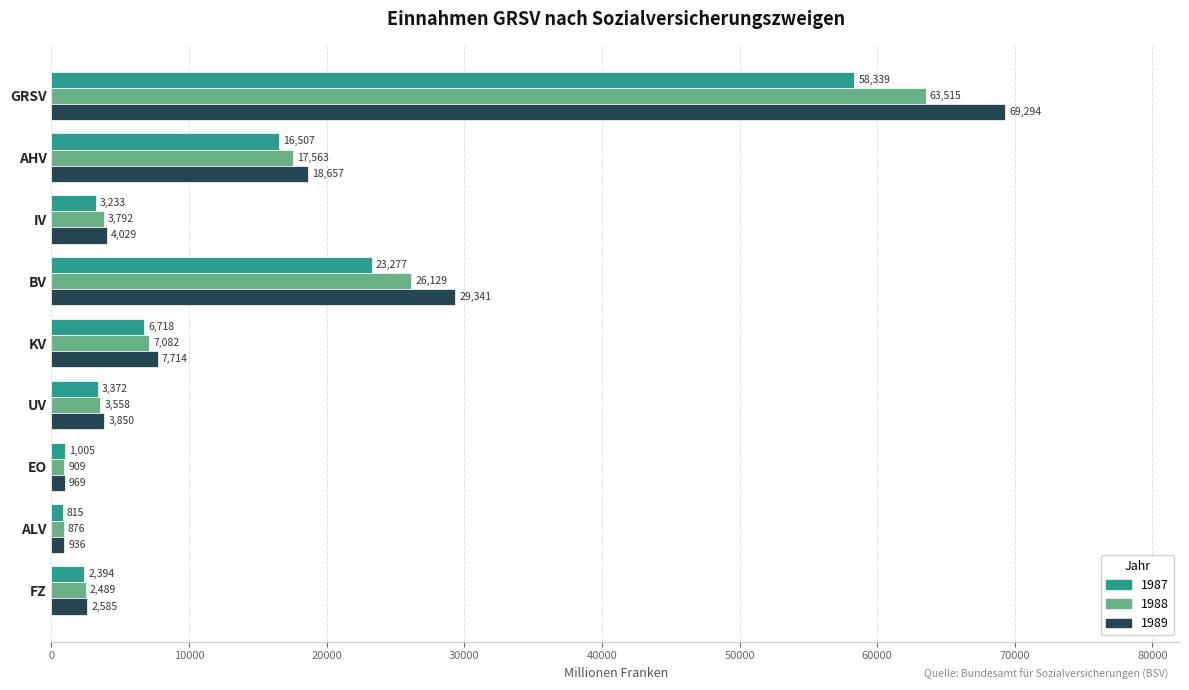

Rank the categories by 1989 value from highest to lowest.

GRSV, BV, AHV, KV, IV, UV, FZ, EO, ALV